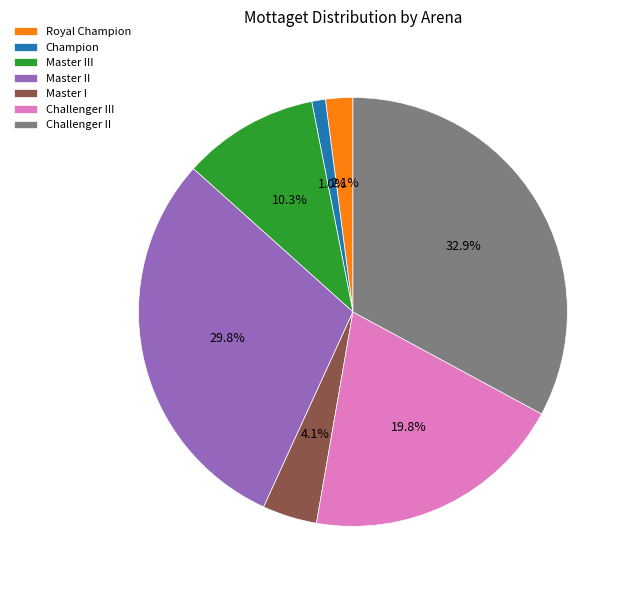

How many slices are in this pie chart?

7